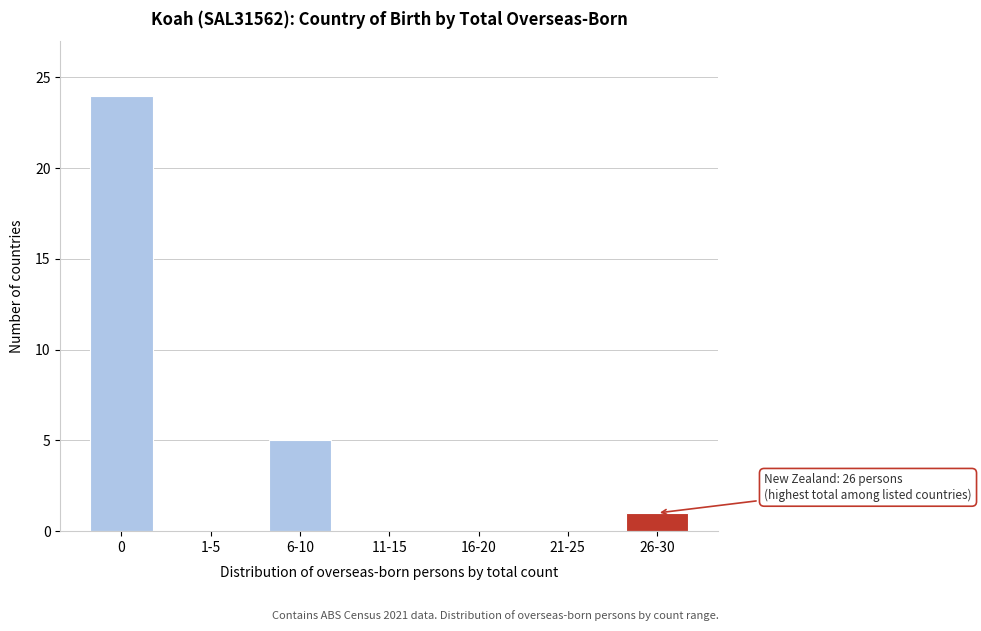

Reading left to right, what are all the values shown in this chart?

0=24	1-5=0	6-10=5	11-15=0	16-20=0	21-25=0	26-30=1